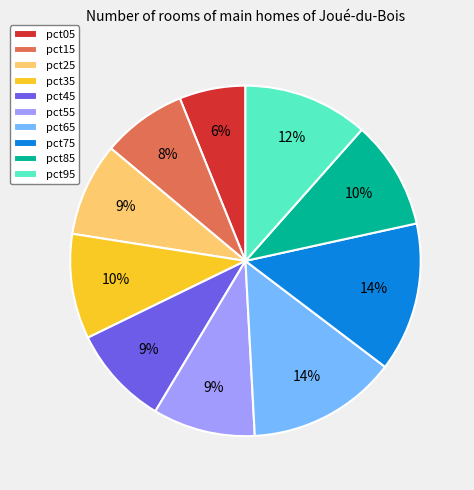

Combined, do pct35 and pct45 account for over 50%?

No